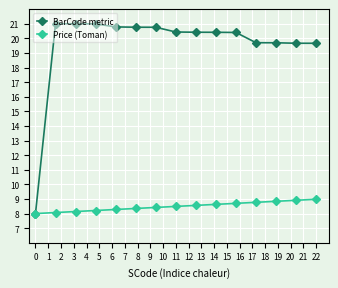

Which series has the widest spread of values?

BarCode metric